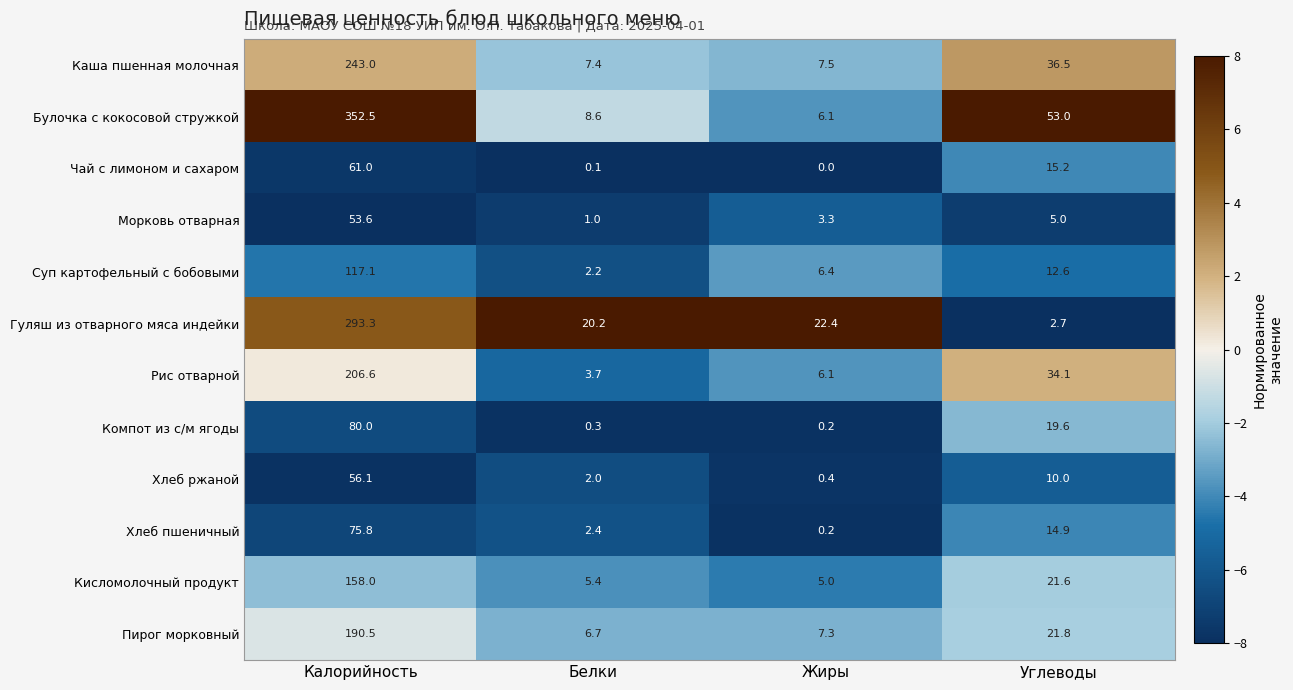

True or false: Чай с лимоном и сахаром has a value of 61.0 at Калорийность.

True